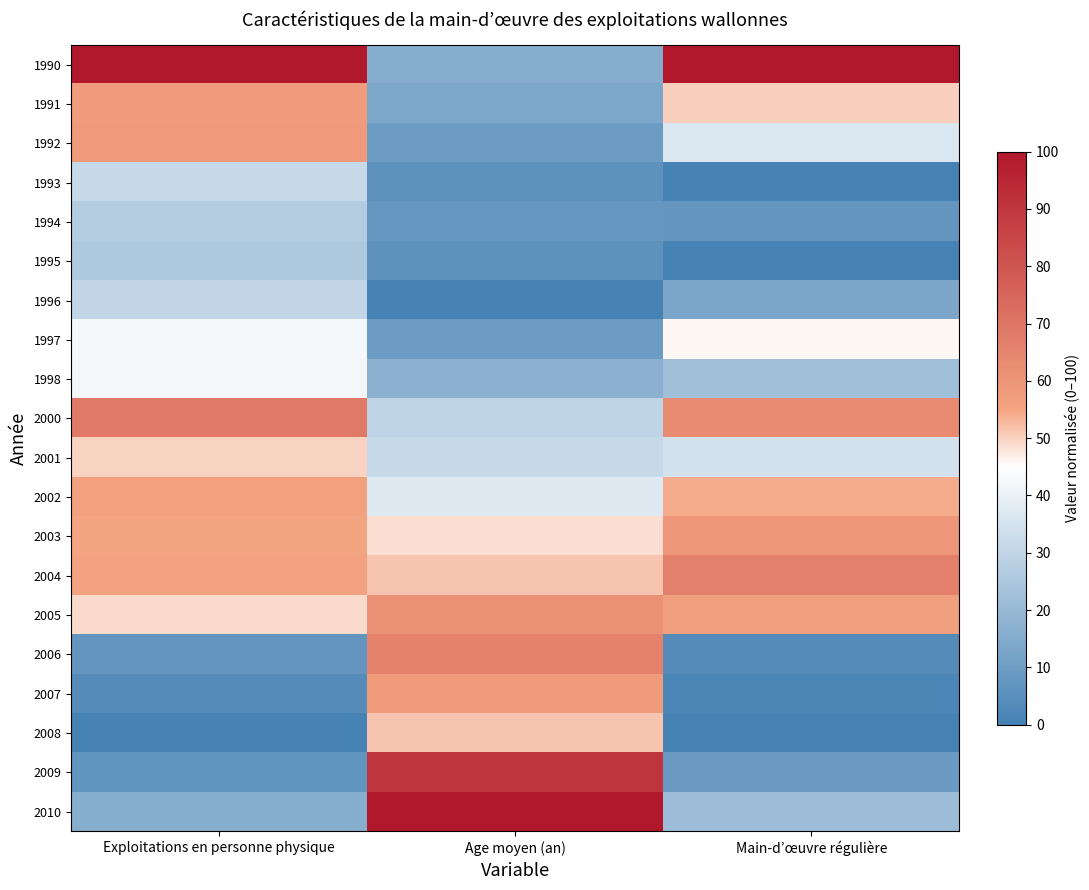

Which series has the largest range (max minus min)?

1990